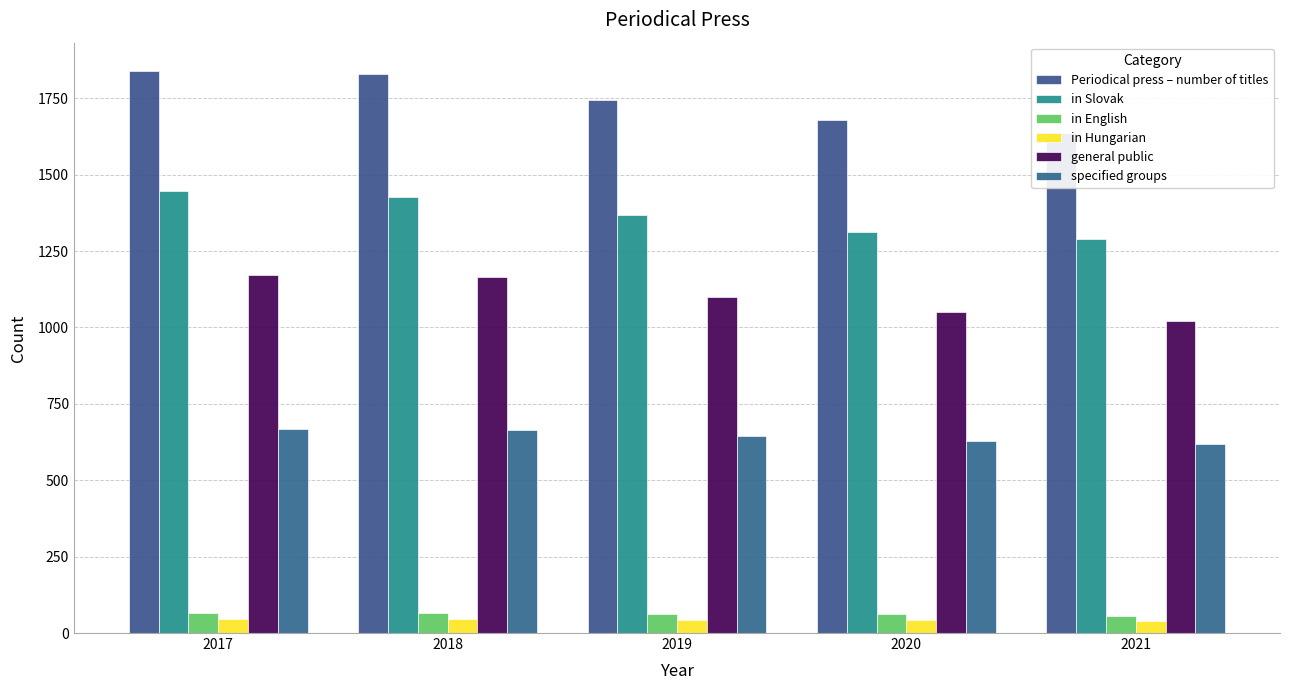

At how many categories does at least one series exceed 1371?

5